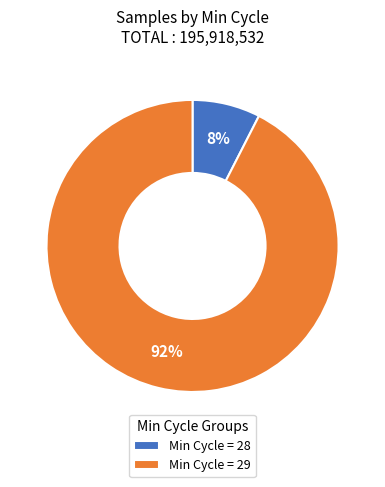

The Min Cycle = 28 slice represents 19% of the pie. True or false?

False